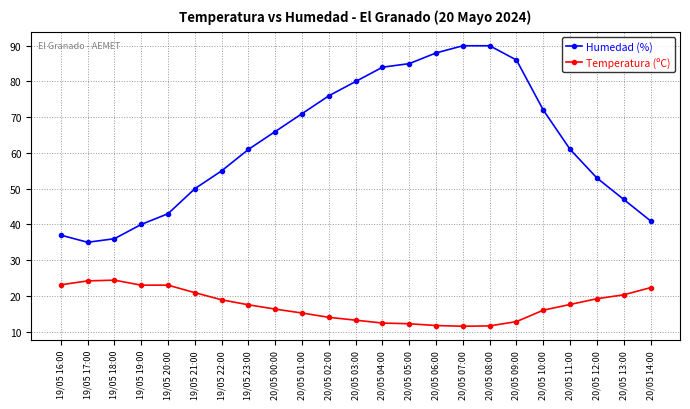

Between 19/05 22:00 and 20/05 06:00, which series saw the biggest shift?

Humedad (%)